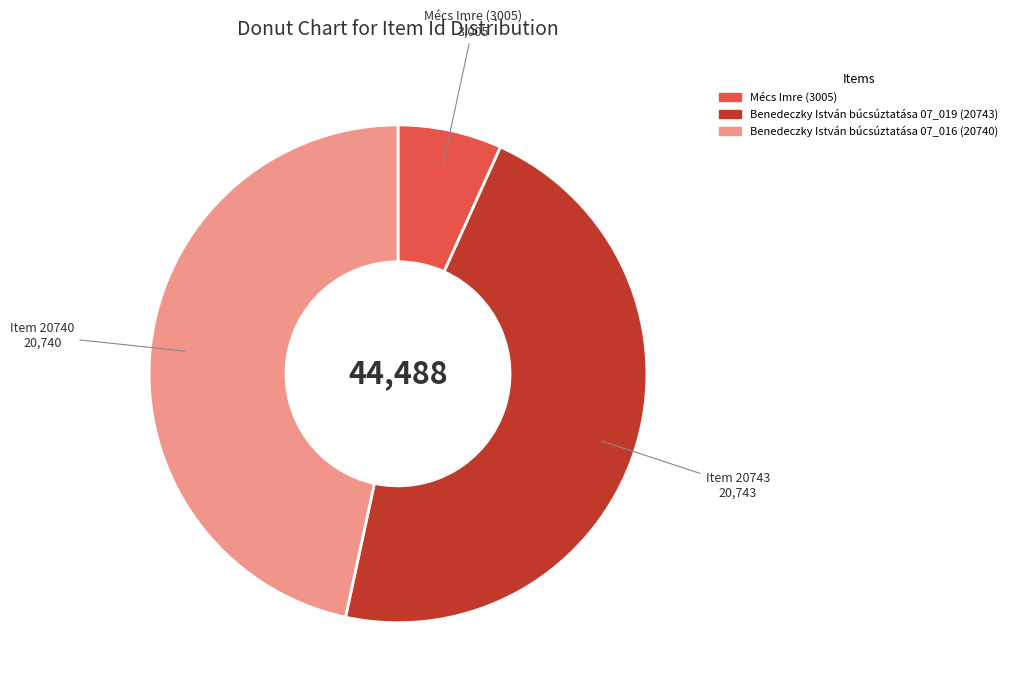

Is it true that Benedeczky István búcsúztatása 07_016 (20740) is 61% of the pie?

False